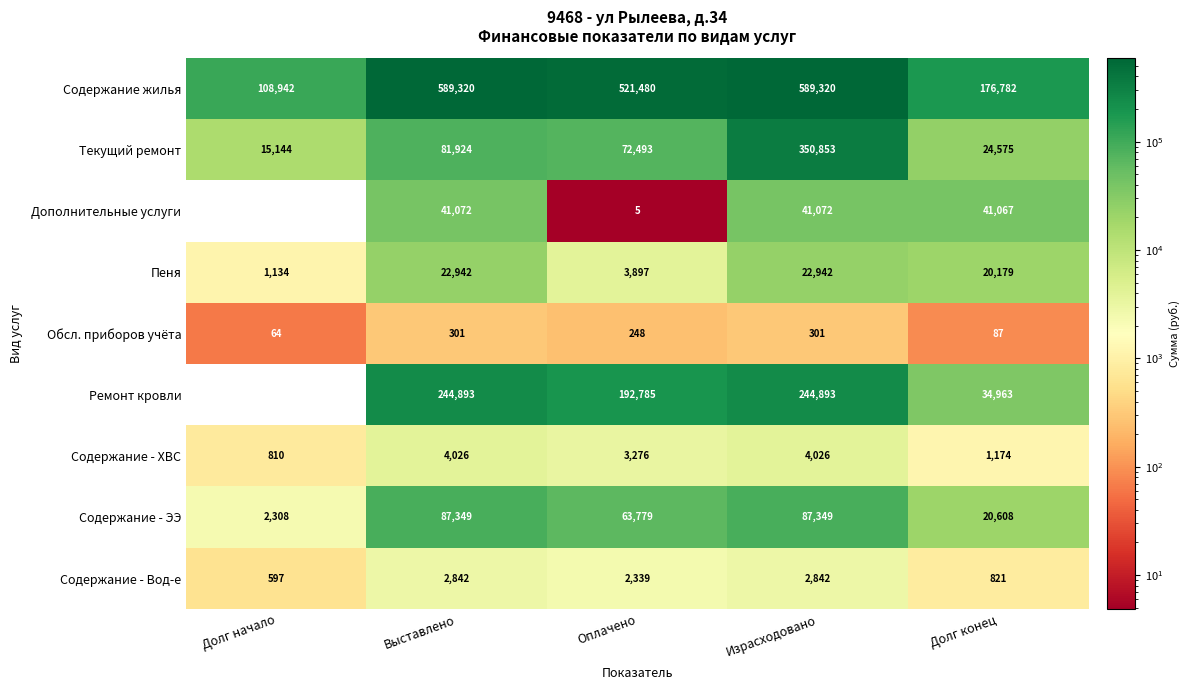

Which label corresponds to the smallest value in the chart?

Долг начало